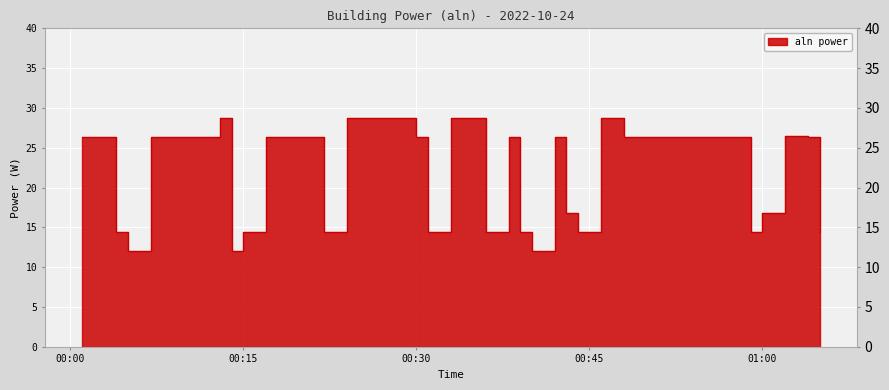

List the labels in order of value, smallest first.

2022-10-24T00:05:00, 2022-10-24T00:14:00, 2022-10-24T00:40:00, 2022-10-24T00:15:00, 2022-10-24T00:36:00, 2022-10-24T01:05:00, 2022-10-24T00:04:00, 2022-10-24T00:22:00, 2022-10-24T00:31:00, 2022-10-24T00:39:00, 2022-10-24T00:44:00, 2022-10-24T00:59:00, 2022-10-24T00:43:00, 2022-10-24T01:00:00, 2022-10-24T00:01:00, 2022-10-24T00:03:00, 2022-10-24T00:07:00, 2022-10-24T00:09:00, 2022-10-24T00:11:00, 2022-10-24T00:17:00, 2022-10-24T00:19:00, 2022-10-24T00:21:00, 2022-10-24T00:30:00, 2022-10-24T00:38:00, 2022-10-24T00:42:00, 2022-10-24T00:48:00, 2022-10-24T00:50:00, 2022-10-24T00:52:00, 2022-10-24T00:54:00, 2022-10-24T00:56:00, 2022-10-24T00:58:00, 2022-10-24T01:04:00, 2022-10-24T01:02:00, 2022-10-24T00:13:00, 2022-10-24T00:24:00, 2022-10-24T00:26:00, 2022-10-24T00:28:00, 2022-10-24T00:33:00, 2022-10-24T00:35:00, 2022-10-24T00:46:00